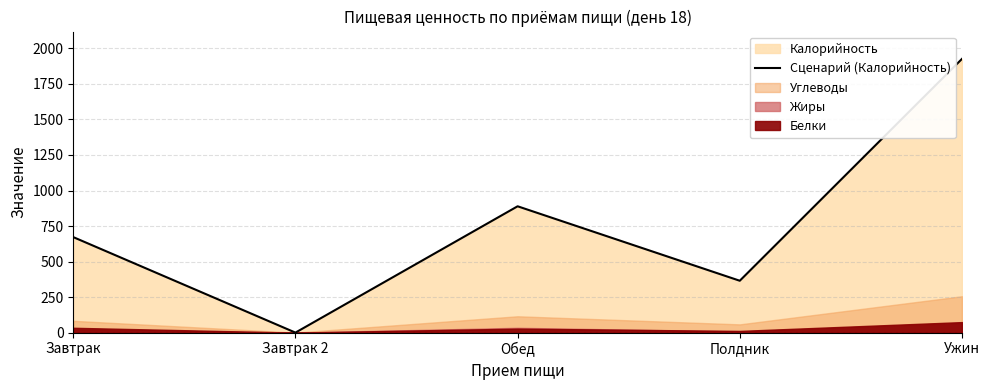

What is the label of the 3rd point from the left?

Обед